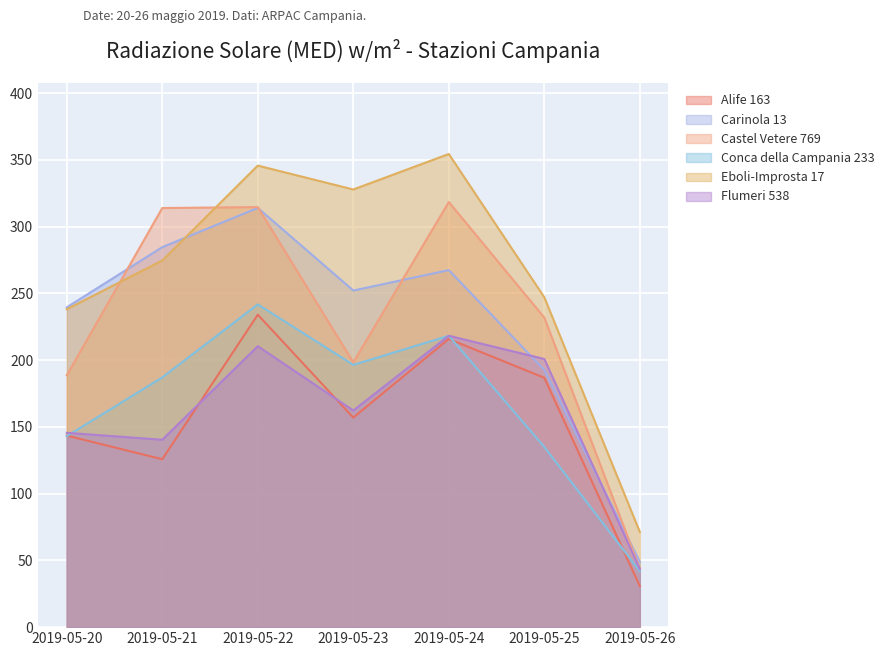

What is the maximum value for Conca della Campania 233?

241.8